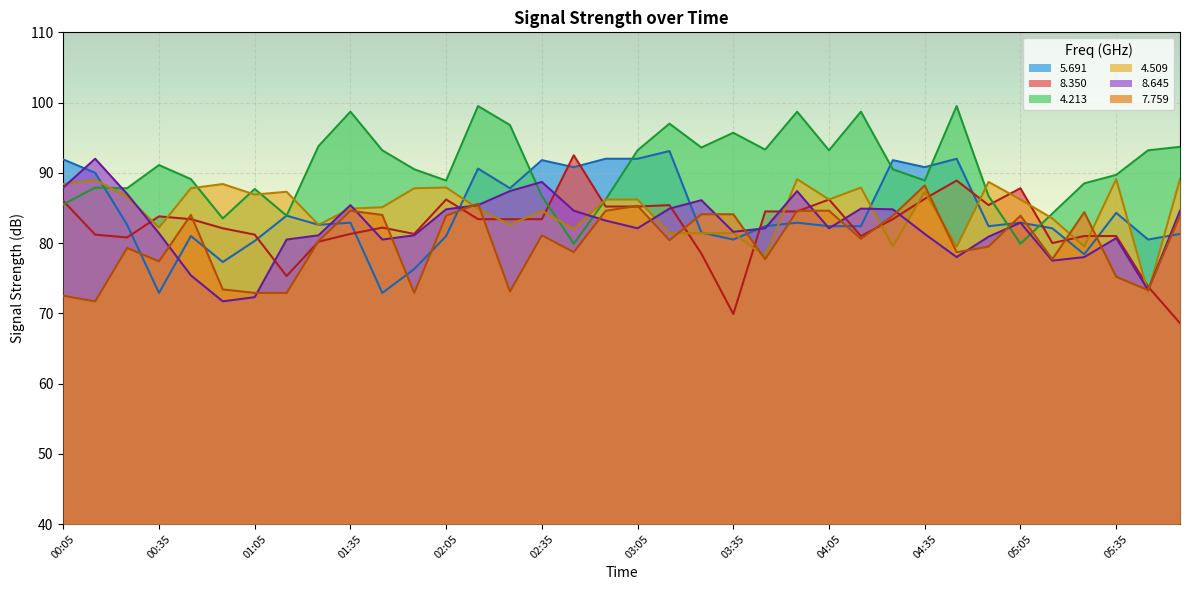

What position from the right is 03:55?

13